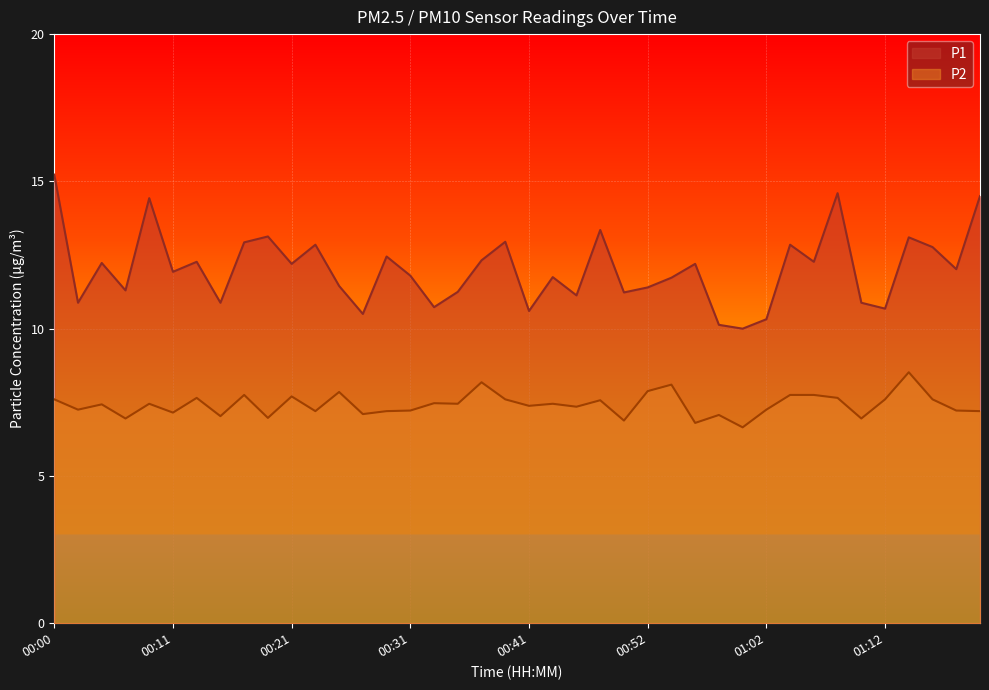

Rank the categories by P1 value from highest to lowest.

00:00, 01:08, 01:21, 00:08, 00:48, 00:19, 01:14, 00:39, 00:17, 00:23, 01:04, 01:16, 00:29, 00:37, 00:13, 01:06, 00:04, 00:21, 00:56, 01:18, 00:11, 00:31, 00:44, 00:54, 00:25, 00:52, 00:06, 00:35, 00:50, 00:46, 00:02, 00:15, 01:10, 00:33, 01:12, 00:41, 00:27, 01:02, 00:58, 01:00